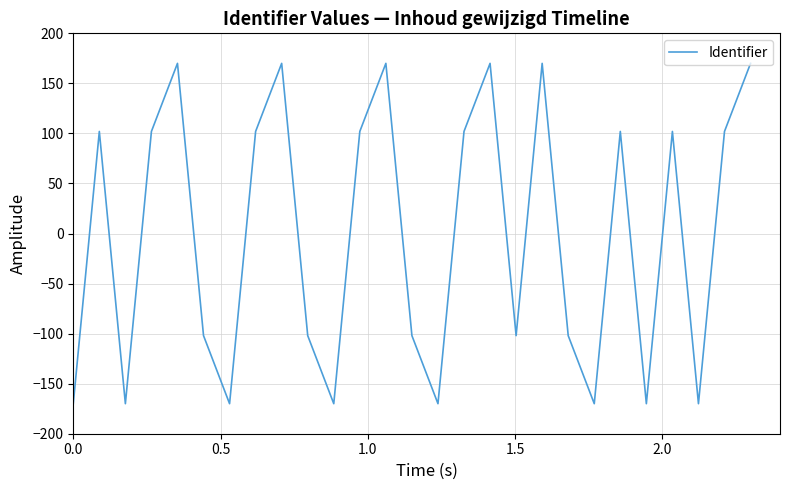

Does the chart have visible grid lines?

Yes